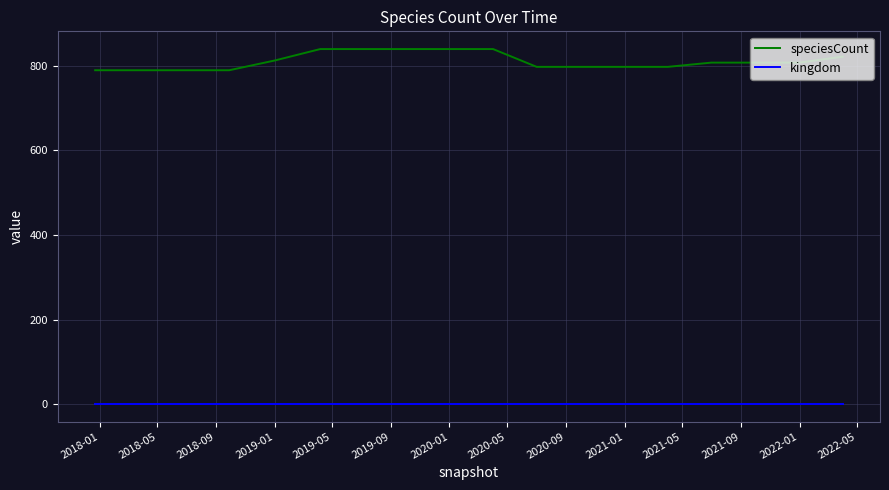

Which series has the largest total across all categories?

speciesCount